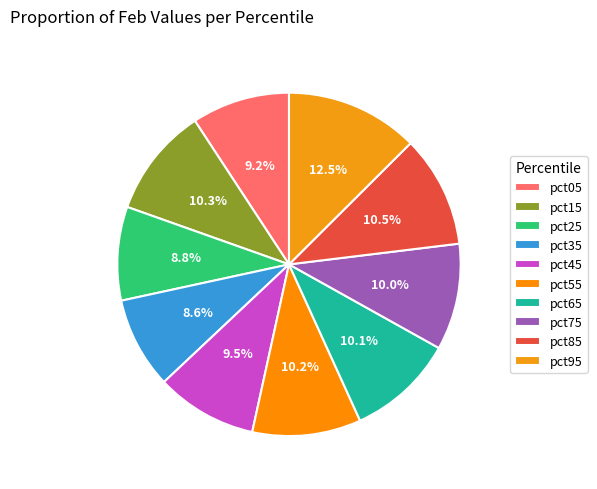

Is it true that pct55 is 10% of the pie?

True